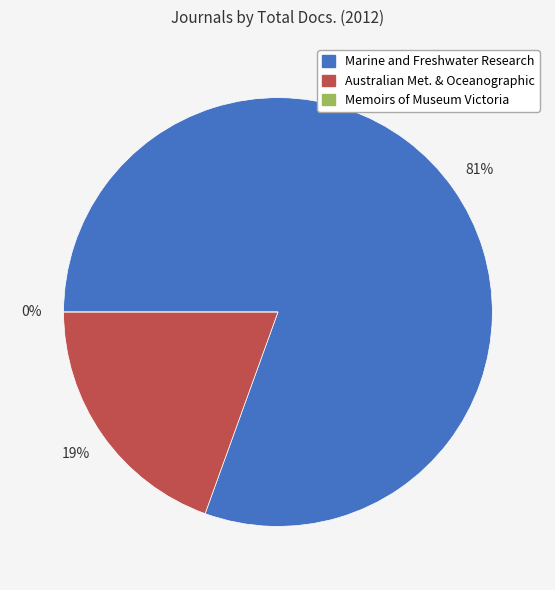

How many slices are in this pie chart?

3